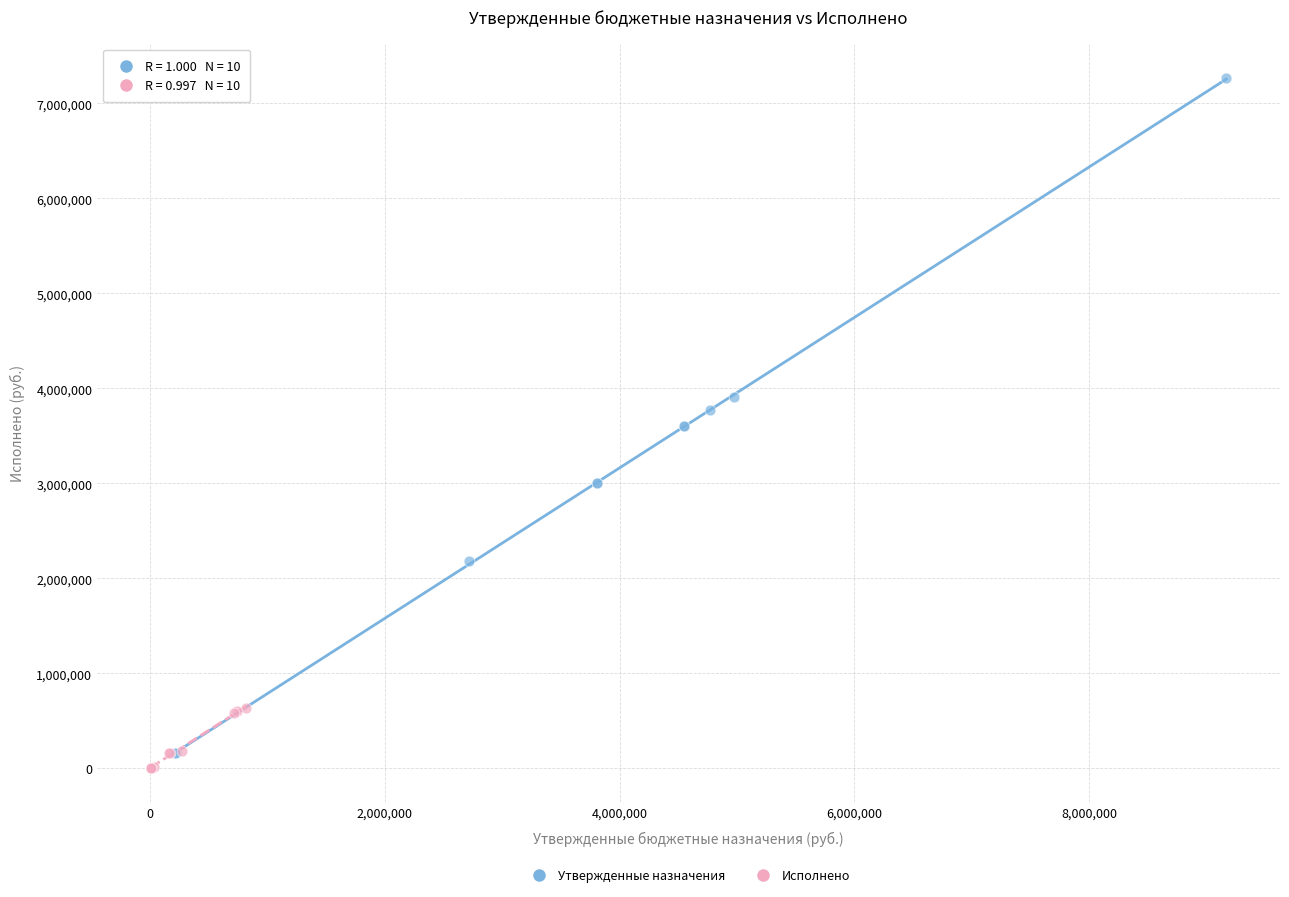

Which series reaches the maximum Y coordinate?

Утвержденные назначения